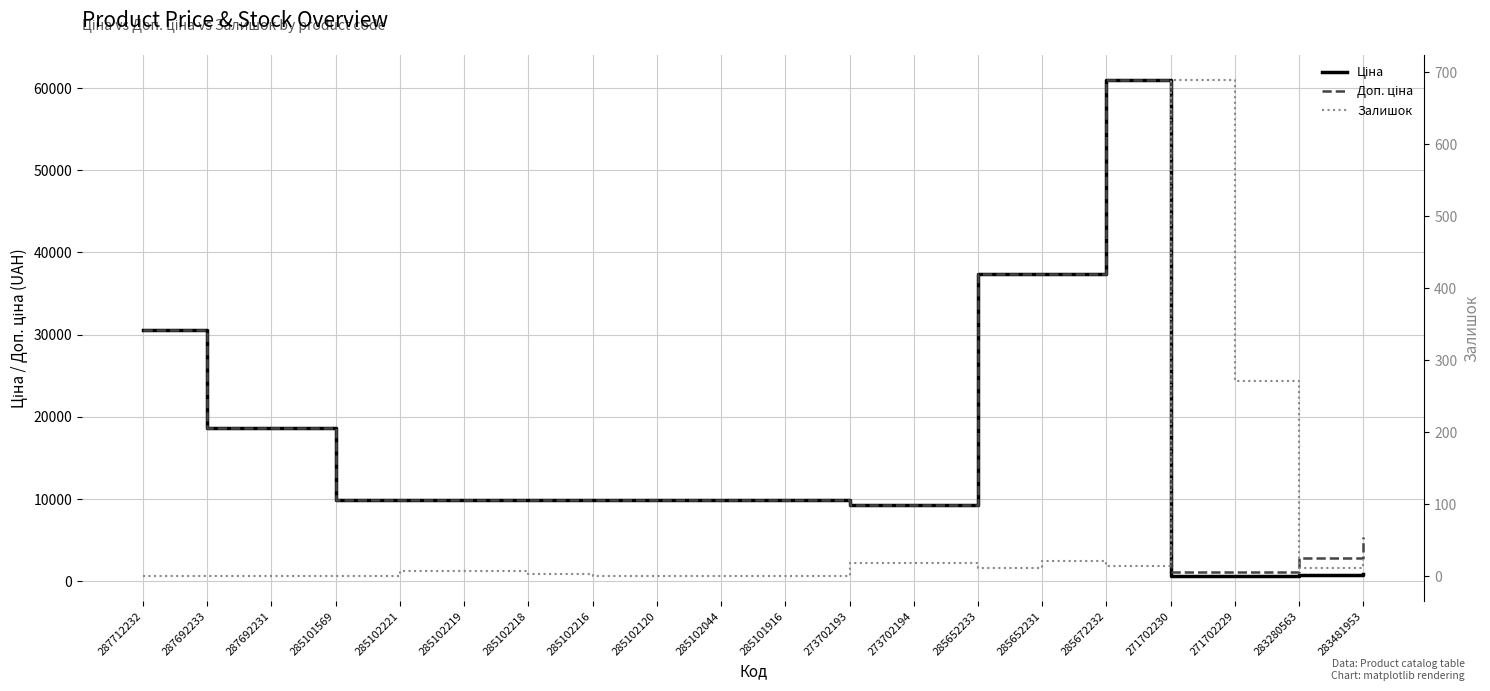

Read the Доп. ціна value at 287692231.

18671.5